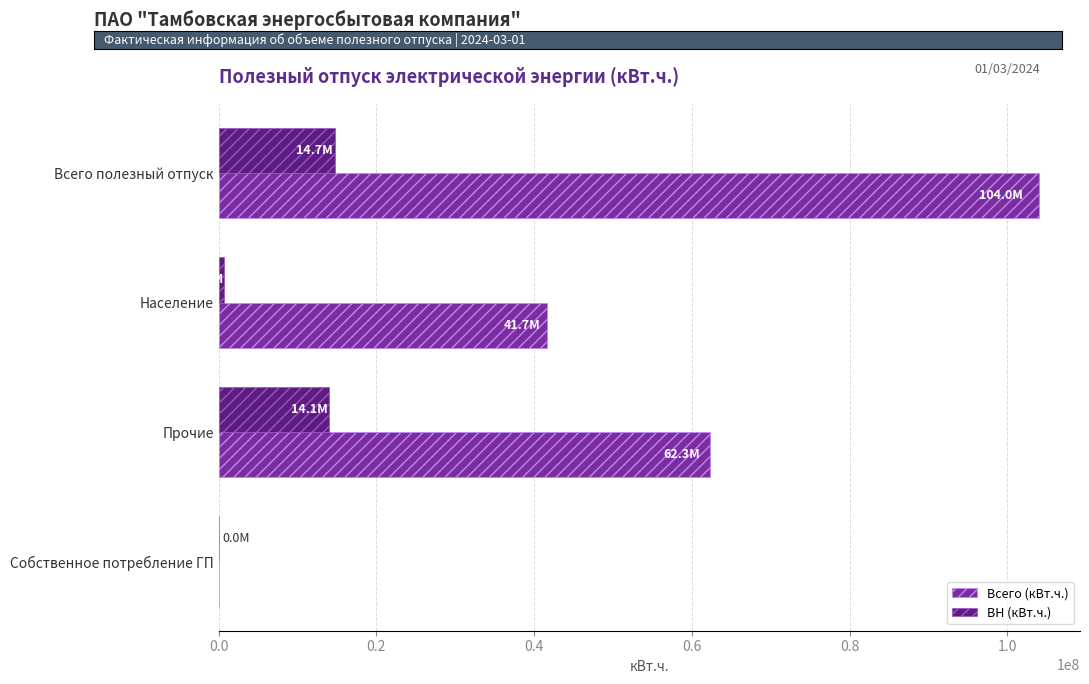

At which category is the sum across all series the highest?

Всего полезный отпуск